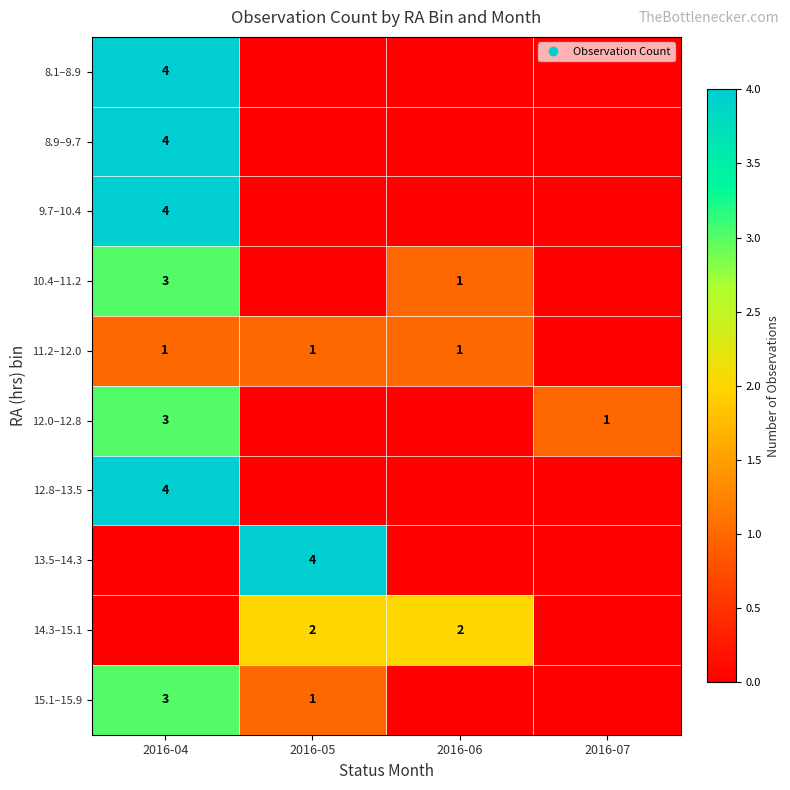

How many 8.1–8.9 values are between 0 and 4?

4